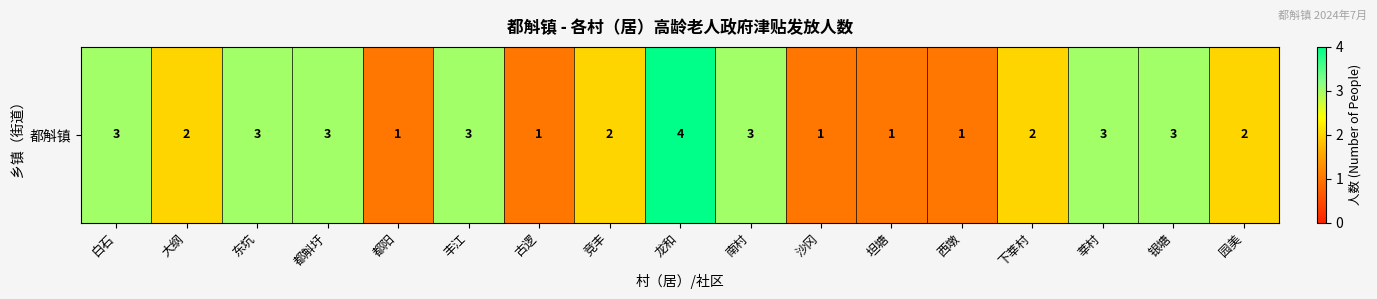

The chart shows a value of 1 at 园美. True or false?

False